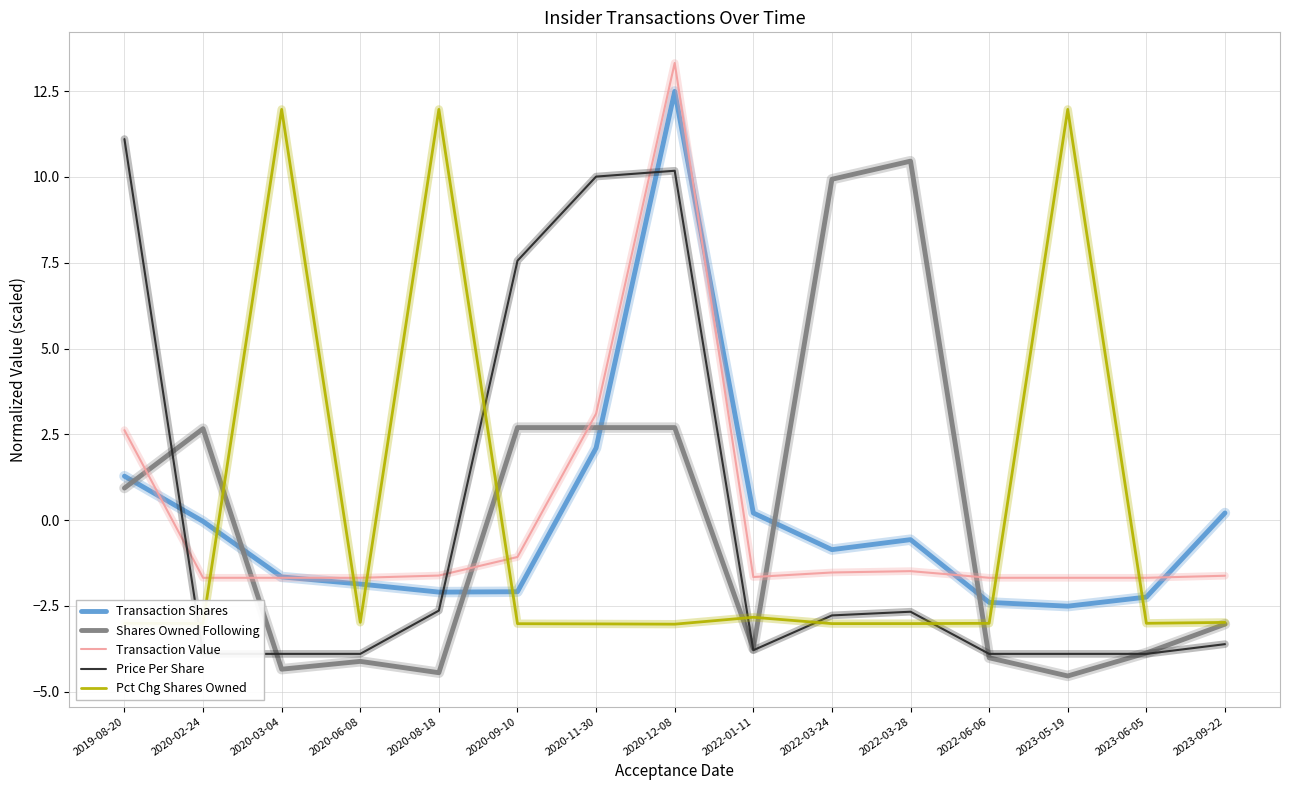

Rank the categories by Transaction Value value from lowest to highest.

2020-02-24, 2020-03-04, 2020-06-08, 2022-06-06, 2023-05-19, 2023-06-05, 2022-01-11, 2023-09-22, 2020-08-18, 2022-03-24, 2022-03-28, 2020-09-10, 2019-08-20, 2020-11-30, 2020-12-08